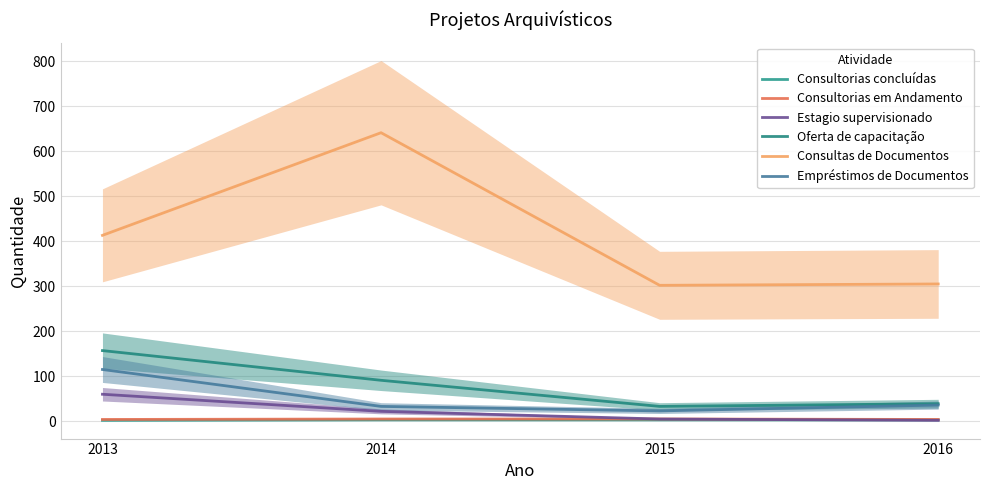

True or false: Empréstimos de Documentos and Estagio supervisionado cross at least once.

False